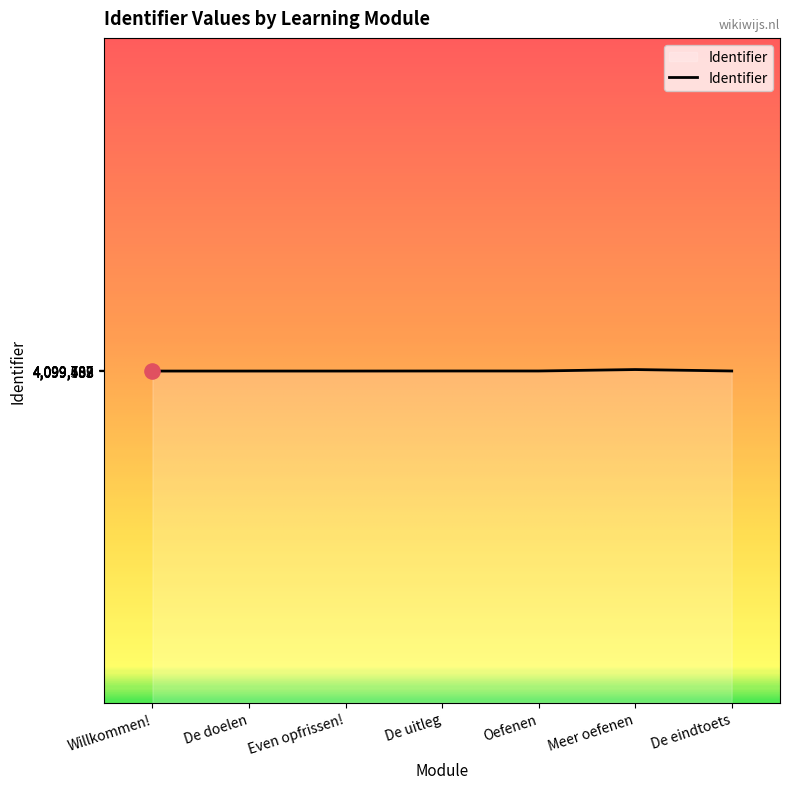

What is the ratio of the value at De eindtoets to the value at Even opfrissen!?

1.0